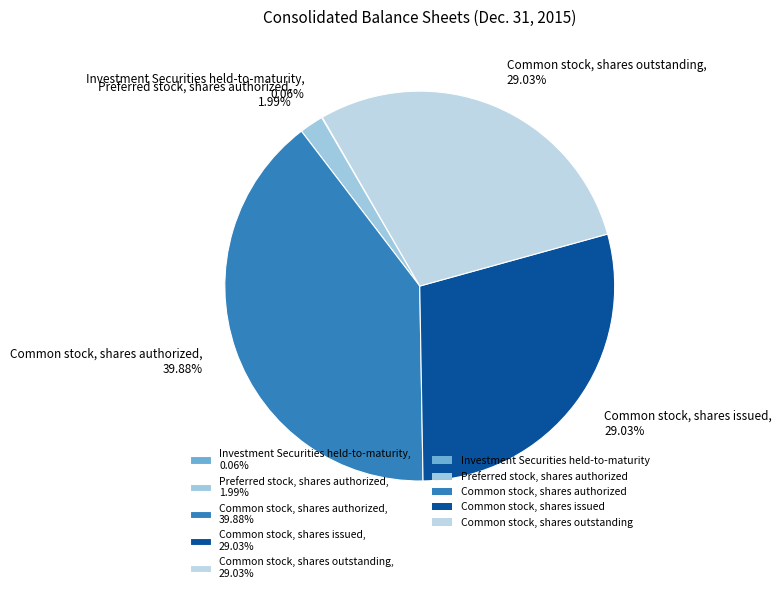

Is there any slice that represents more than half of the pie?

No